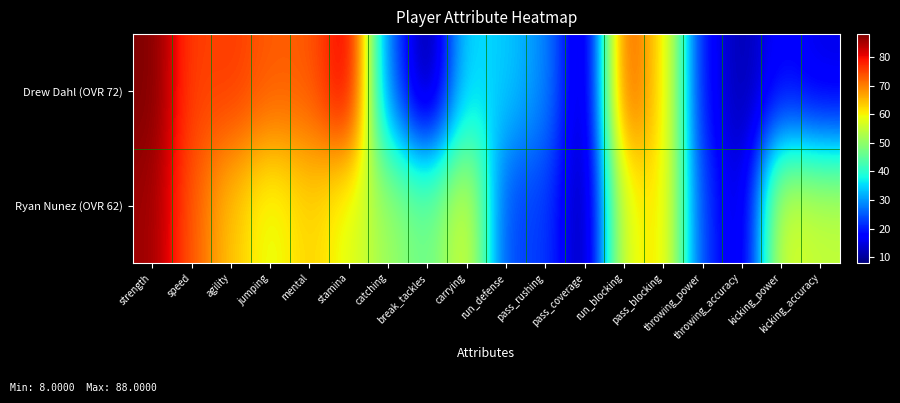

At catching, list the series in order from largest to smallest.

Ryan Nunez (OVR 62), Drew Dahl (OVR 72)